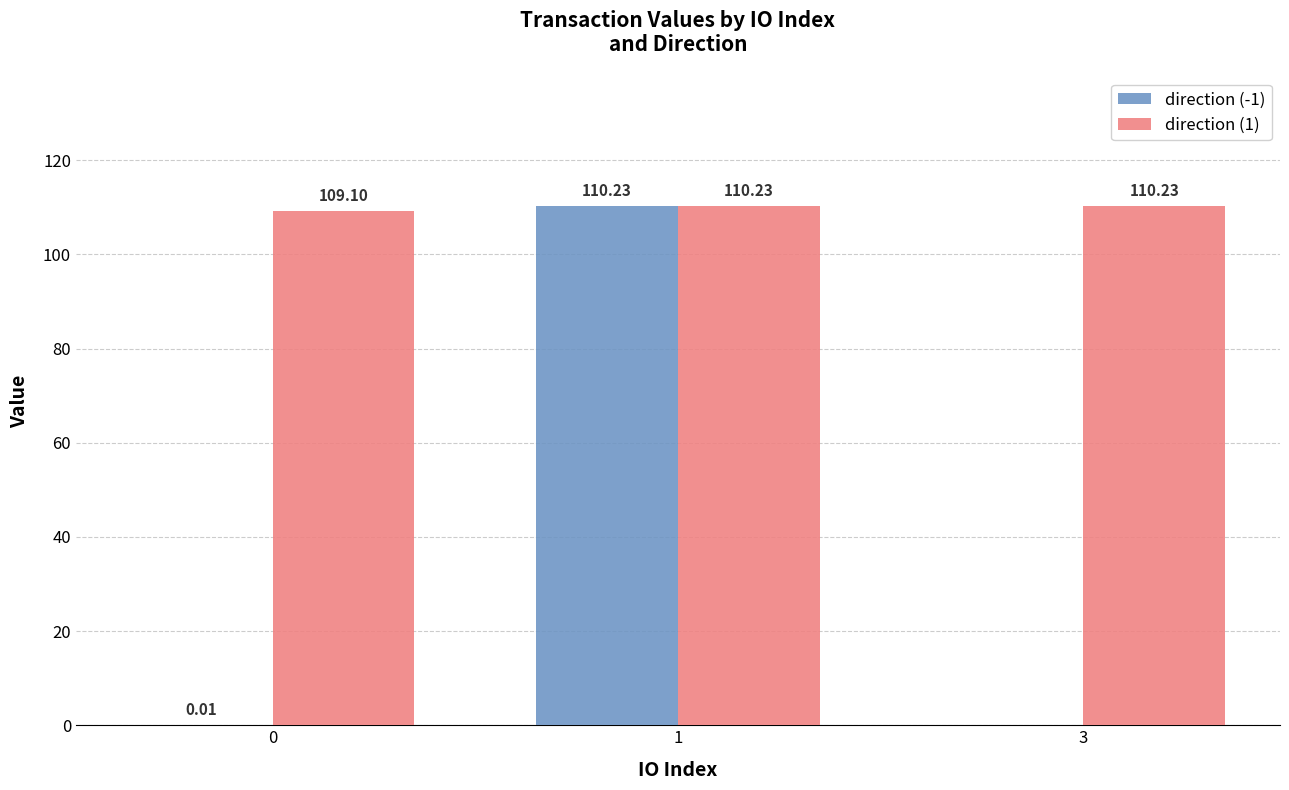

What is the approximate value of direction (-1) at 1?

110.2